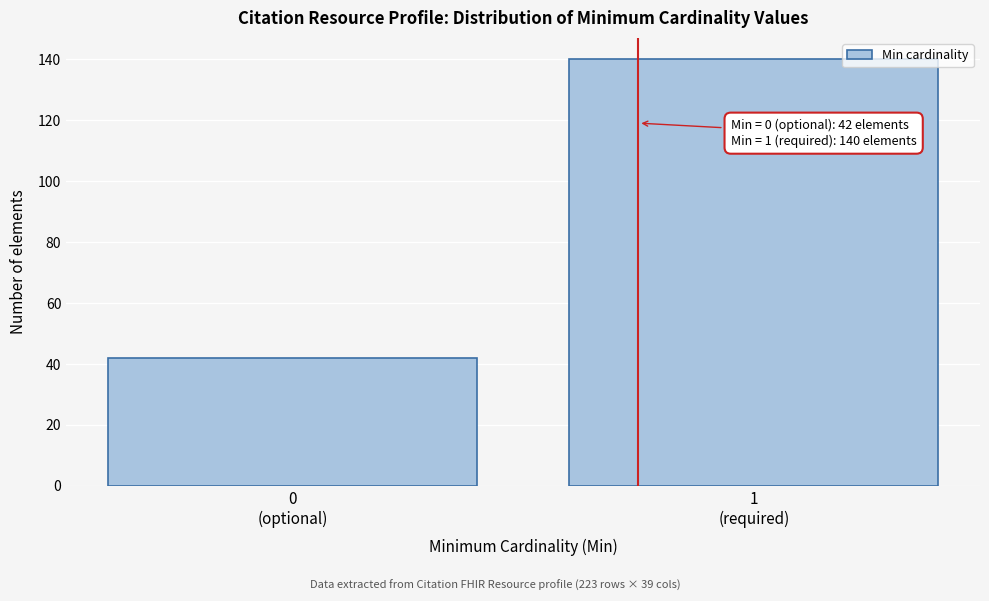

Reading right to left, list all the values displayed in this chart.

140	42